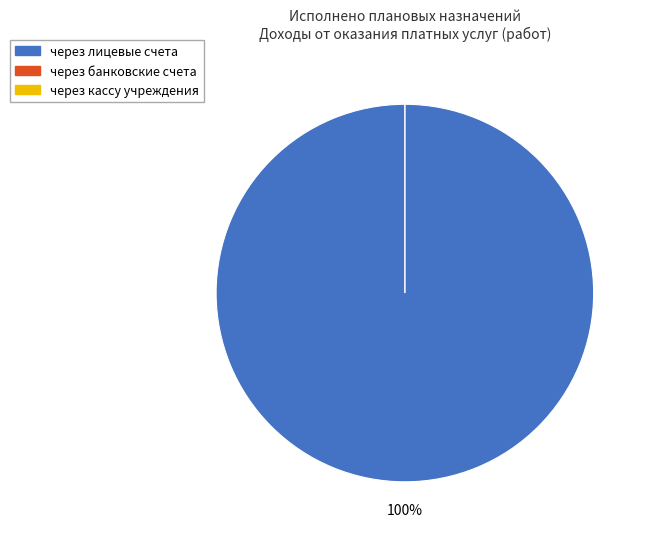

Count the number of slices in the pie.

3